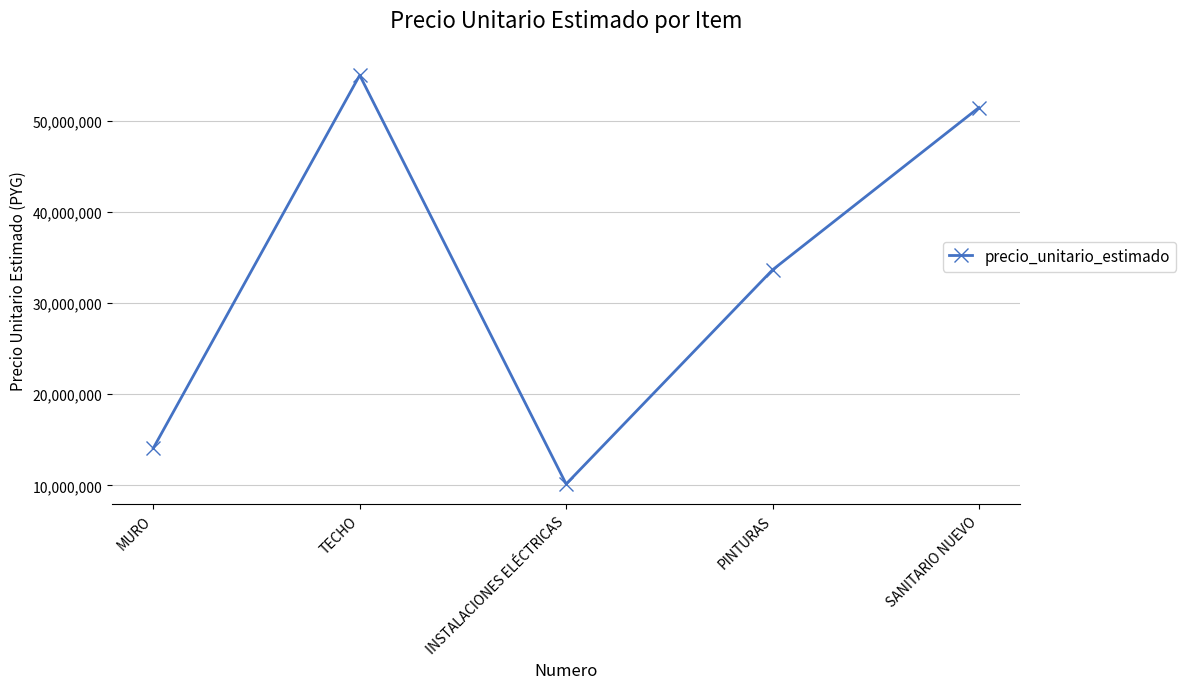

What is the label of the 3rd point from the right?

INSTALACIONES ELÉCTRICAS